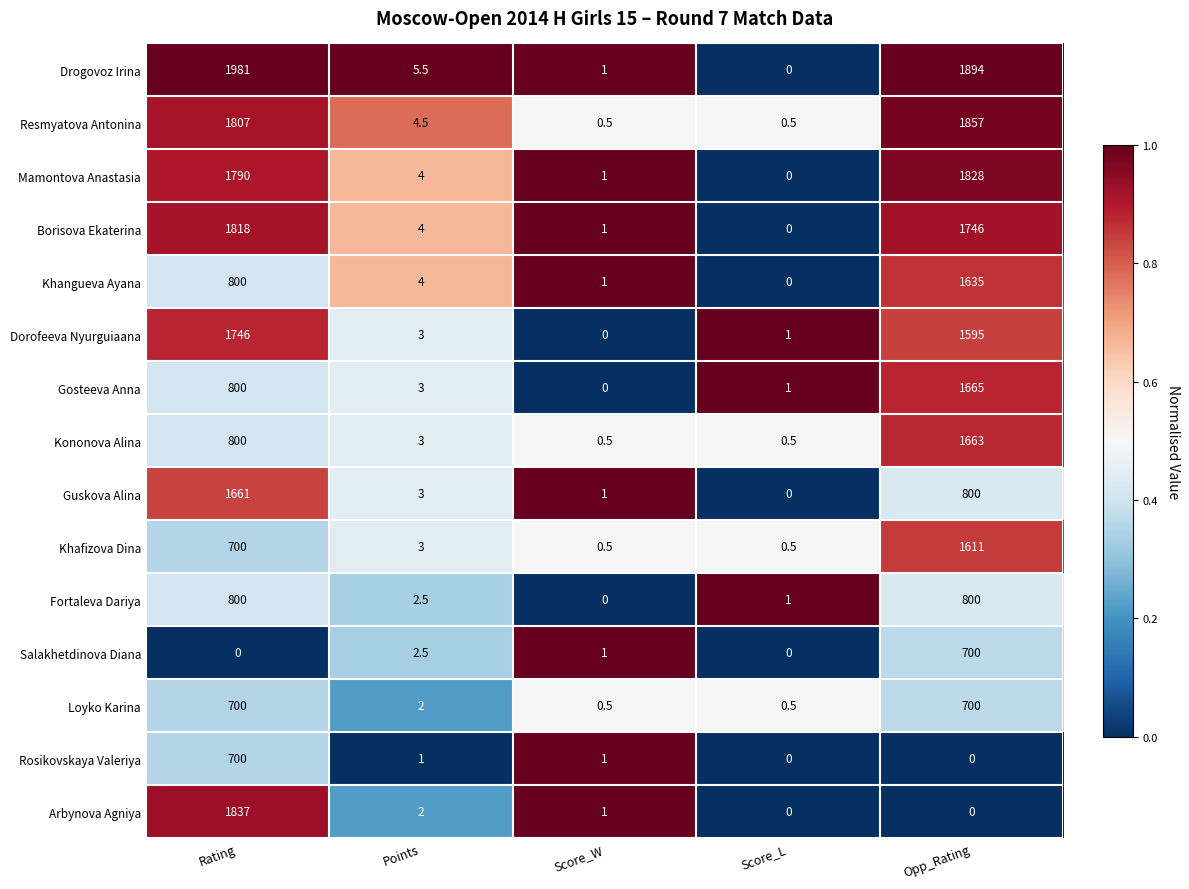

Rank the categories by Mamontova Anastasia value from highest to lowest.

Opp_Rating, Rating, Points, Score_W, Score_L